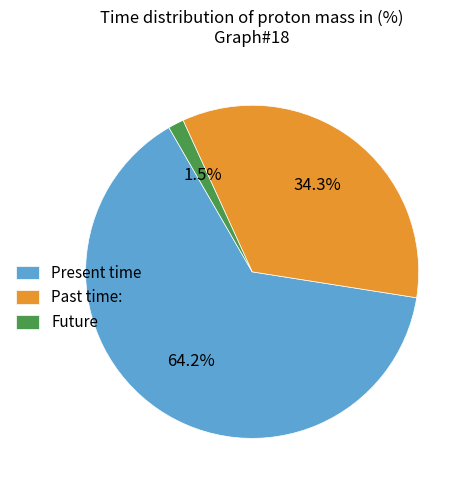

Which has a higher value, Future or Present time?

Present time